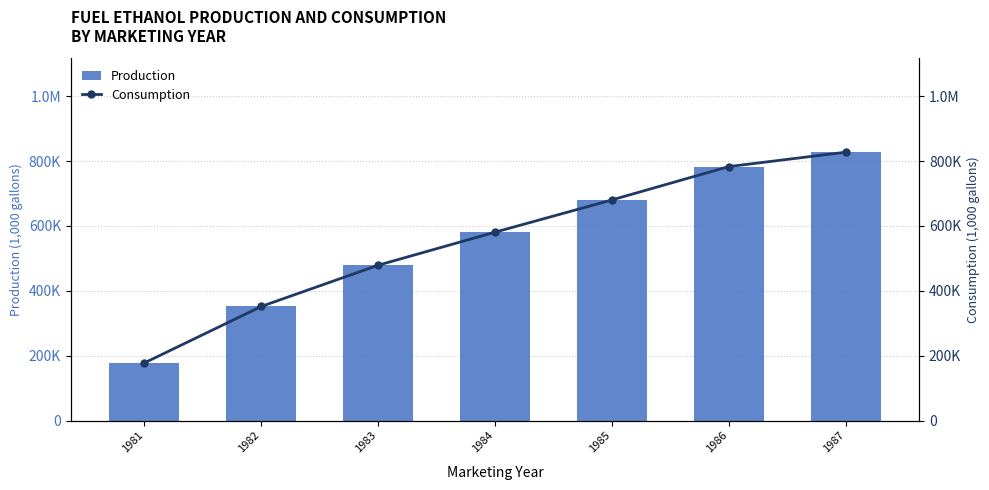

What is the value of the Consumption bar at the 7th from the left?

827535.0